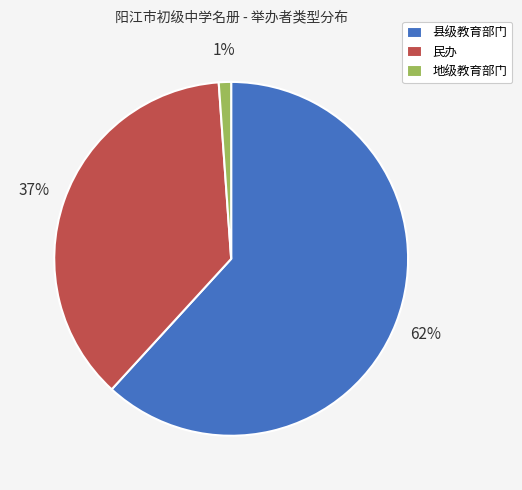

How many slices are in this pie chart?

3